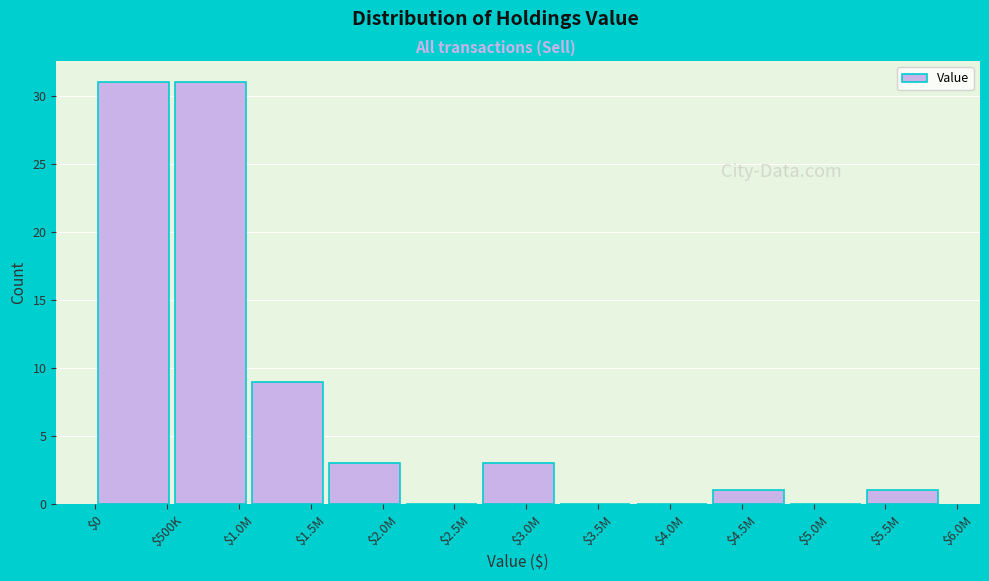

What is the maximum value shown in the chart?

31